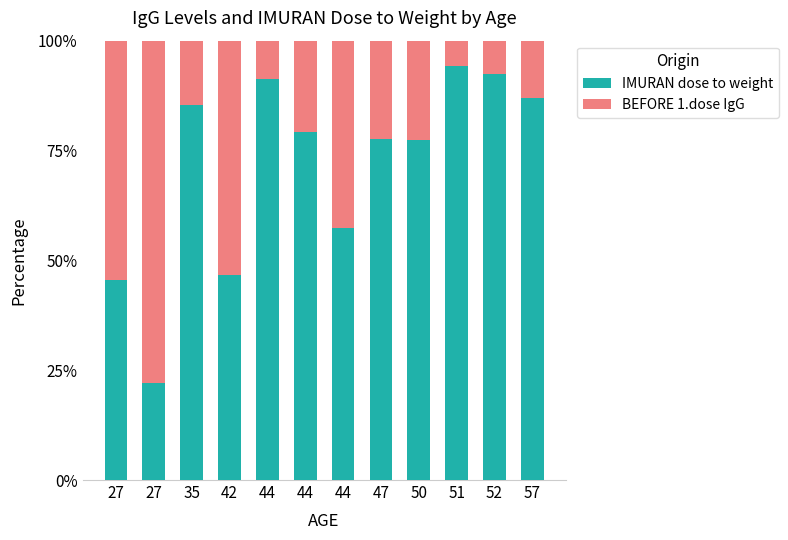

What are all the series names shown in the legend?

IMURAN dose to weight, BEFORE 1.dose IgG